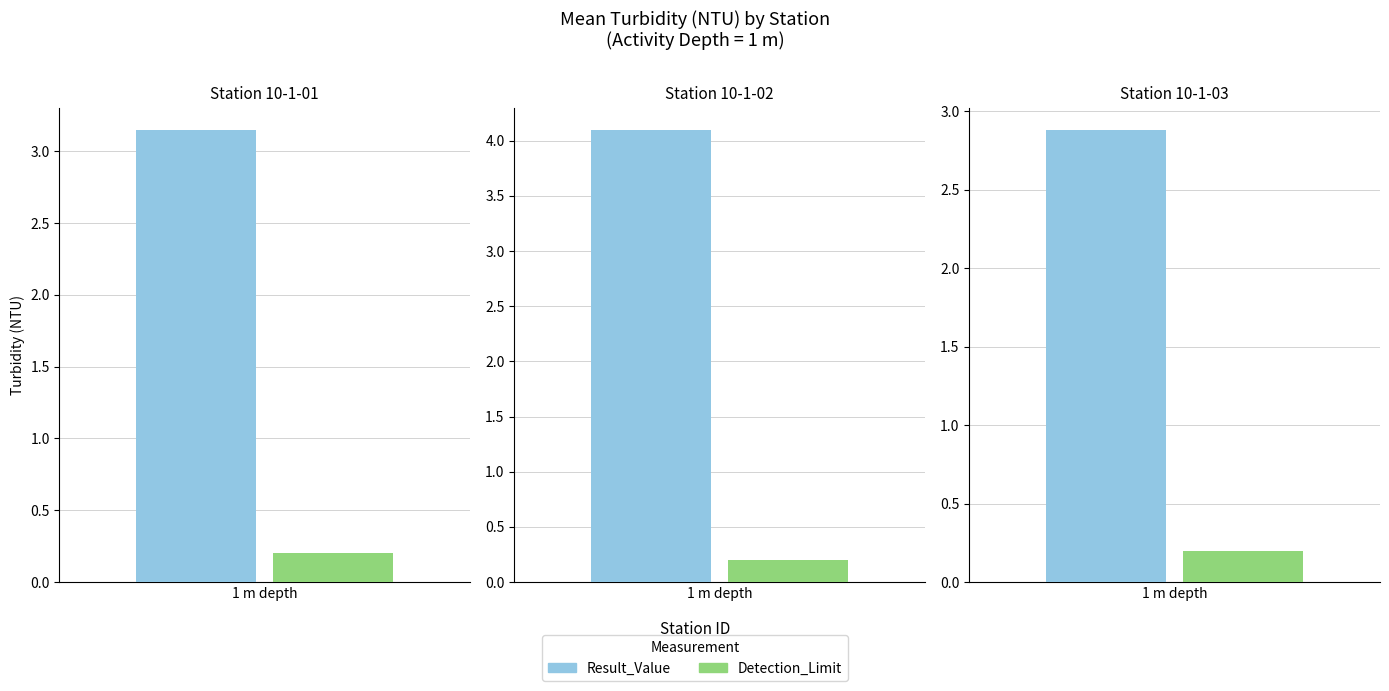

Read the Mean_Detection_Limit value at 10.

0.2